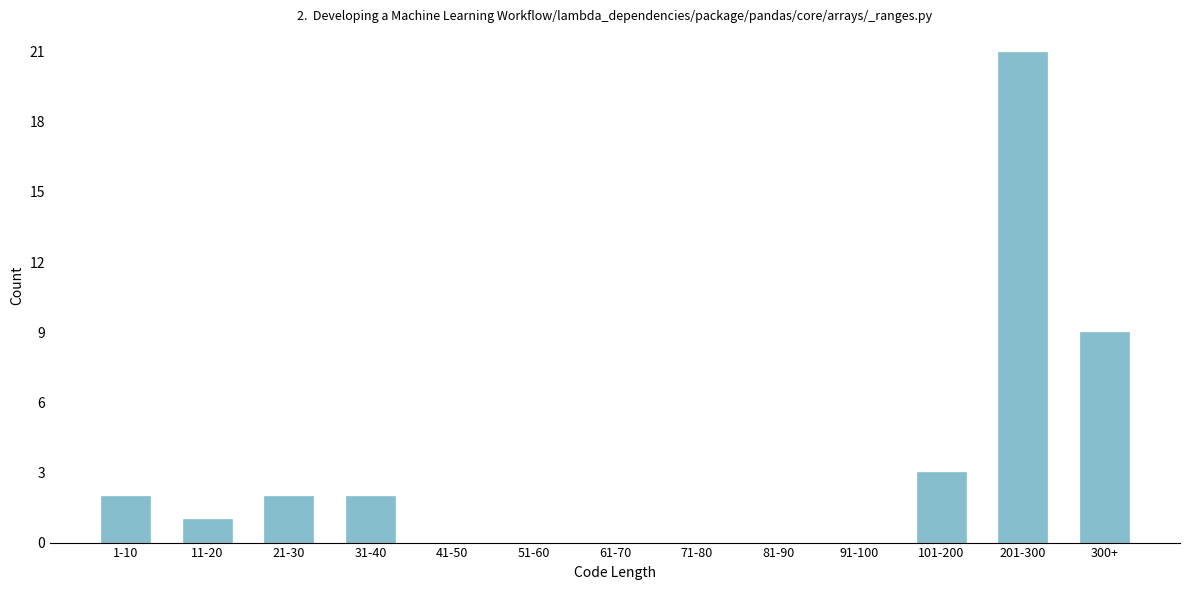

Reading left to right, transcribe all the data shown in this chart.

1-10=2	11-20=1	21-30=2	31-40=2	41-50=0	51-60=0	61-70=0	71-80=0	81-90=0	91-100=0	101-200=3	201-300=21	300+=9